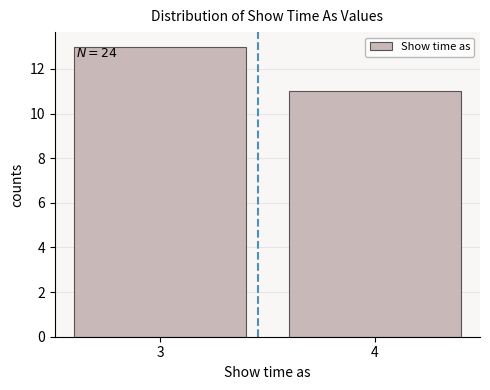

Reading left to right, list all the values displayed in this chart.

3=13	4=11